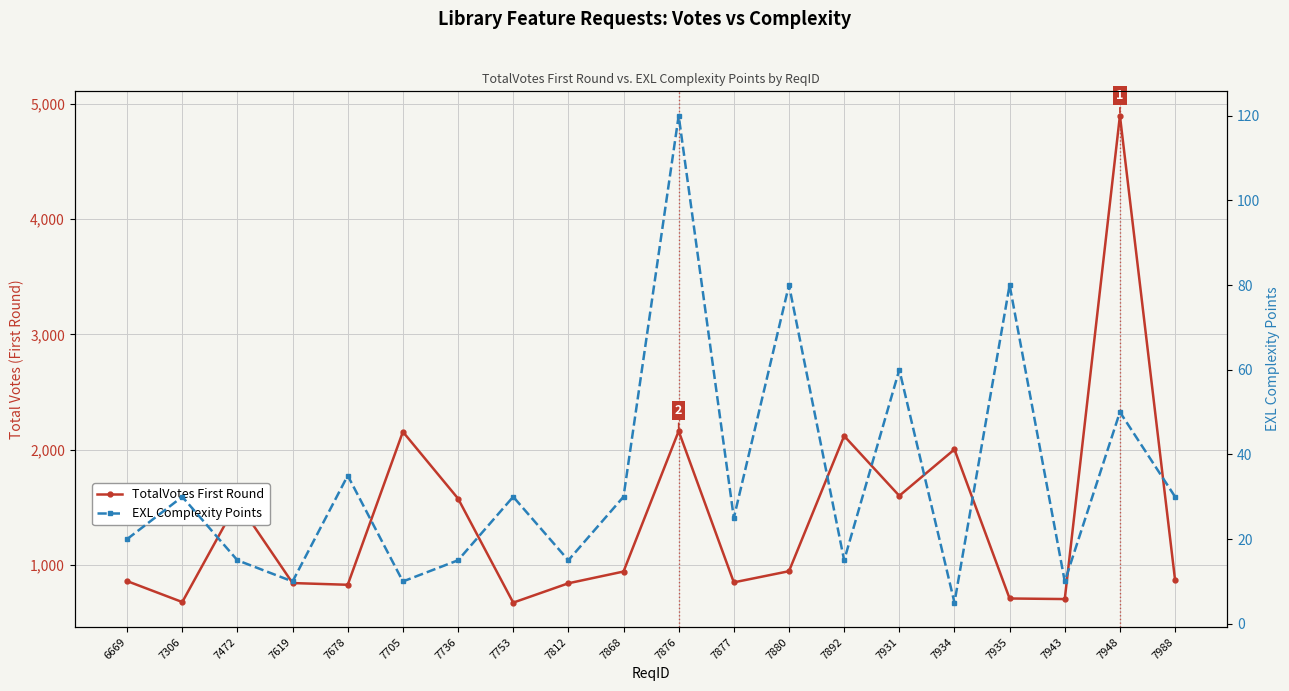

Which series has the largest total across all categories?

TotalVotes First Round